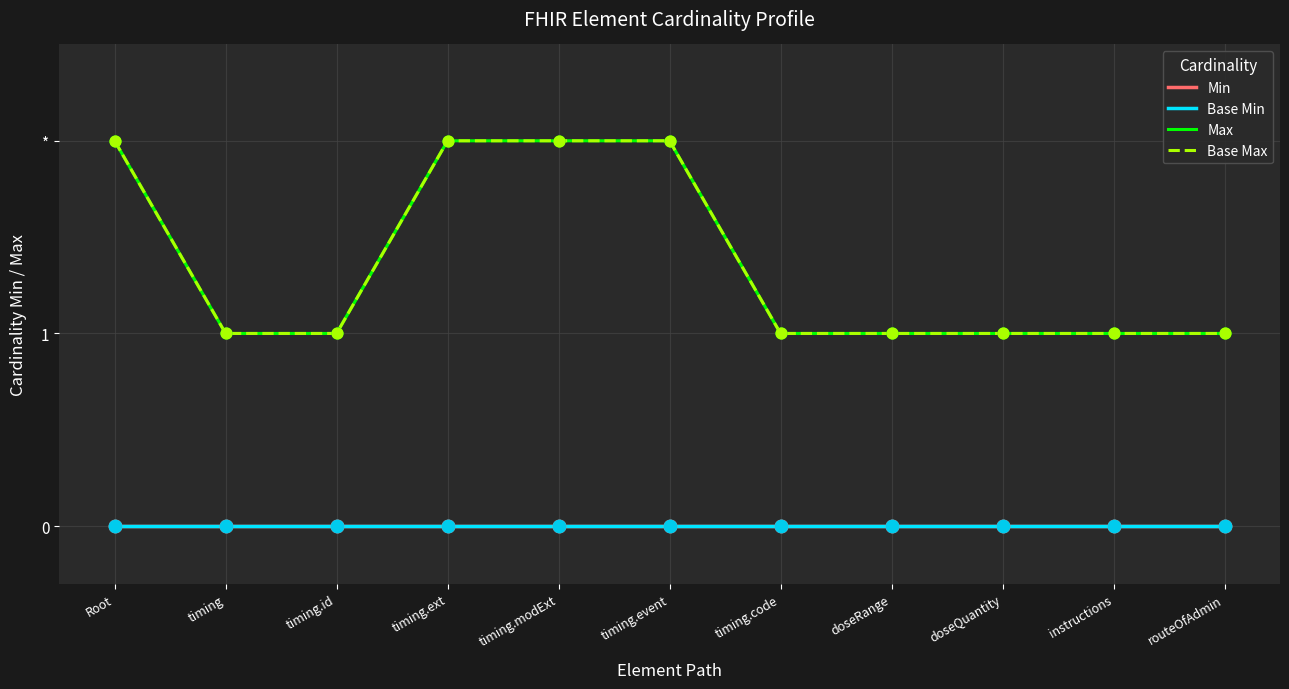

Does the chart have visible grid lines?

Yes